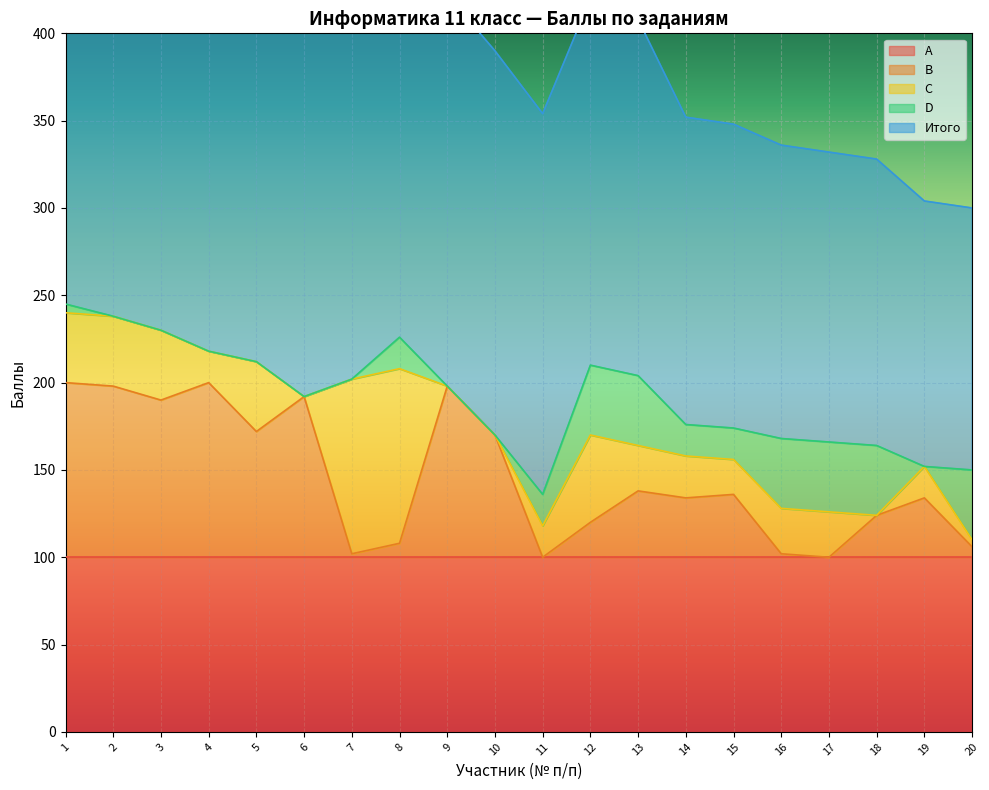

True or false: B has a value of 0 at 17.

True